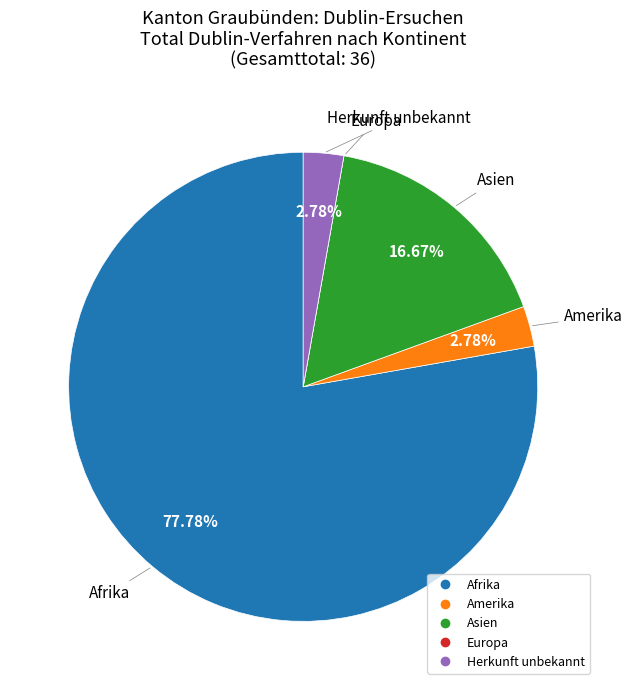

Is the sum of Afrika and Herkunft unbekannt greater than half?

Yes